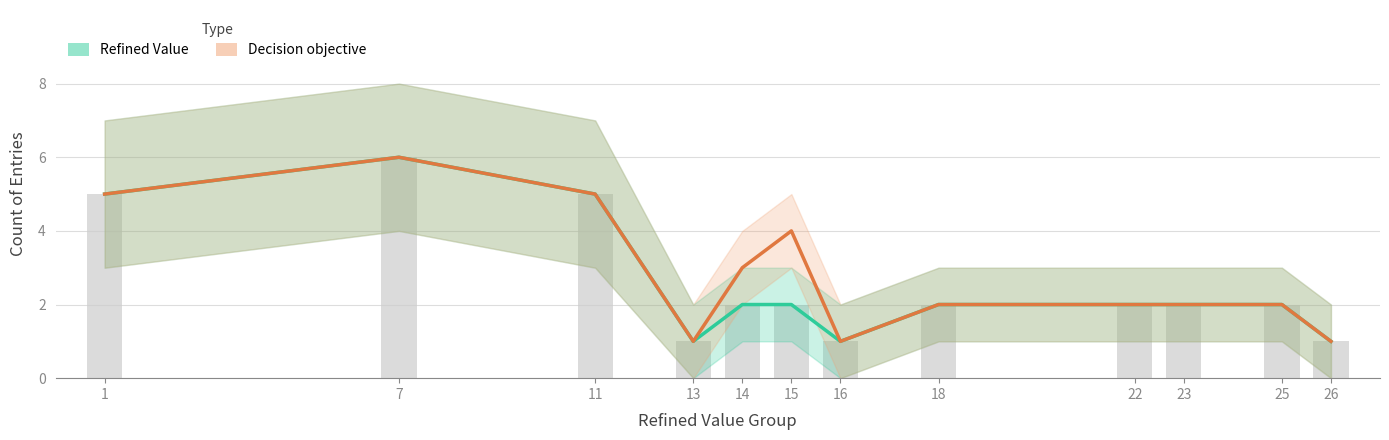

Reading left to right, extract all data points from this chart.

Refined Value: 5	6	5	1	2	2	1	2	2	2	2	1
Decision objective: 5	6	5	1	3	4	1	2	2	2	2	1